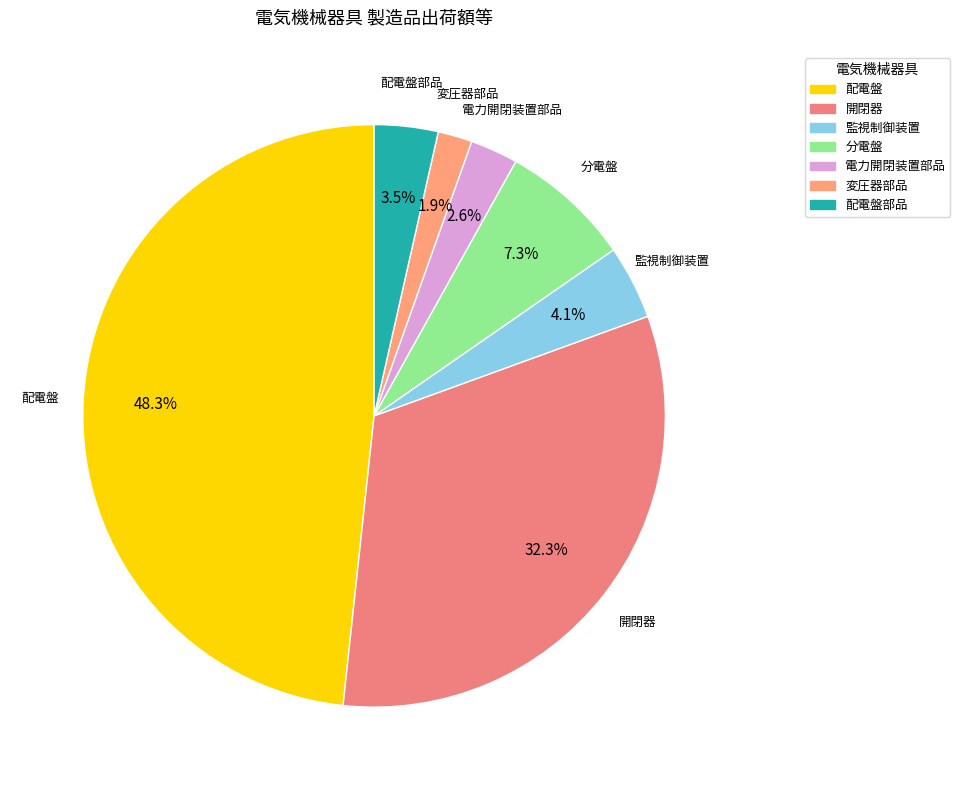

Which slice is the largest?

配電盤